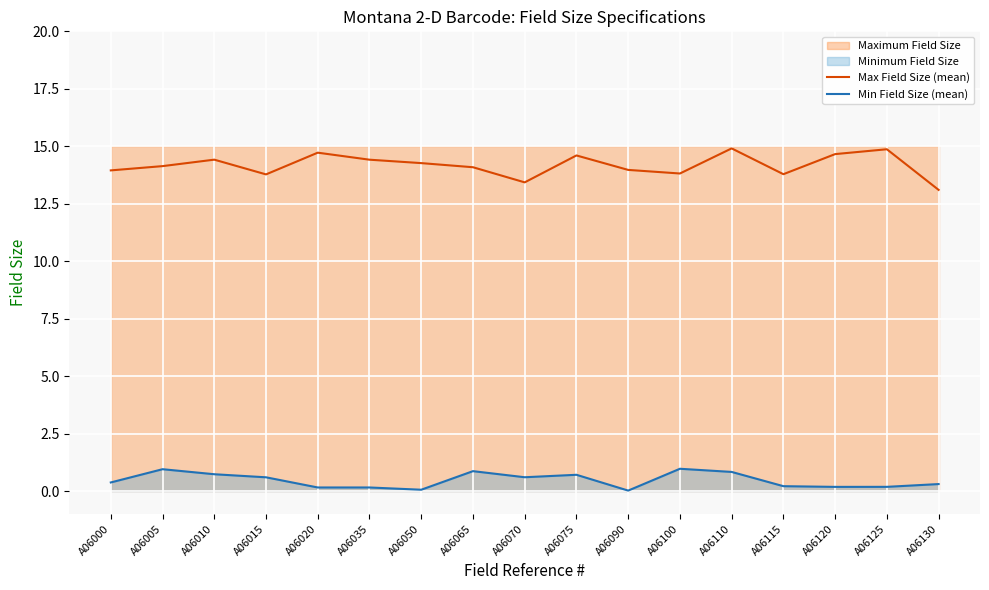

How many lines are shown in the chart?

2